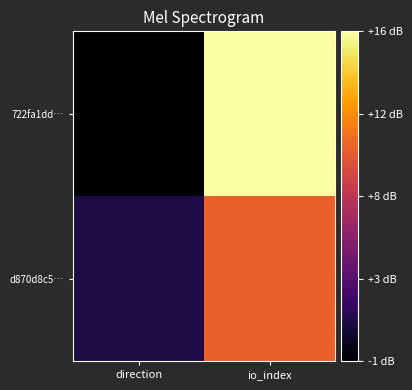

Rank the series at direction from highest to lowest value.

d870d8c5…, 722fa1dd…